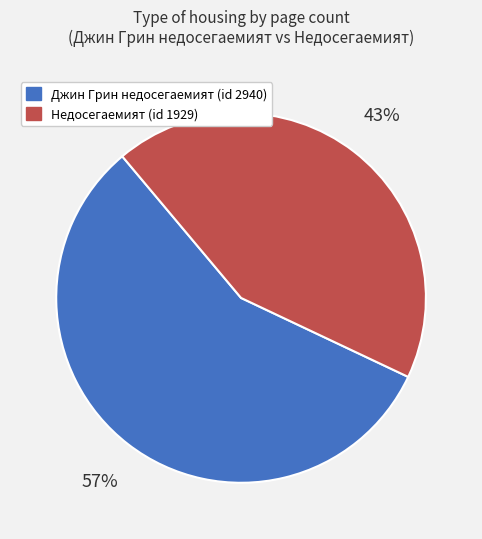

The Джин Грин недосегаемият (id 2940) slice represents 57% of the pie. True or false?

True